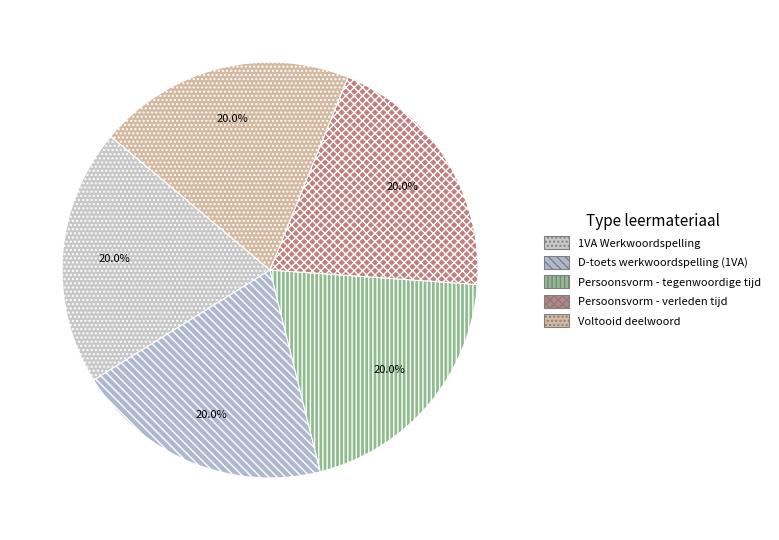

Rank the categories by value from lowest to highest.

1VA Werkwoordspelling, Persoonsvorm - tegenwoordige tijd, D-toets werkwoordspelling (1VA), Persoonsvorm - verleden tijd, Voltooid deelwoord